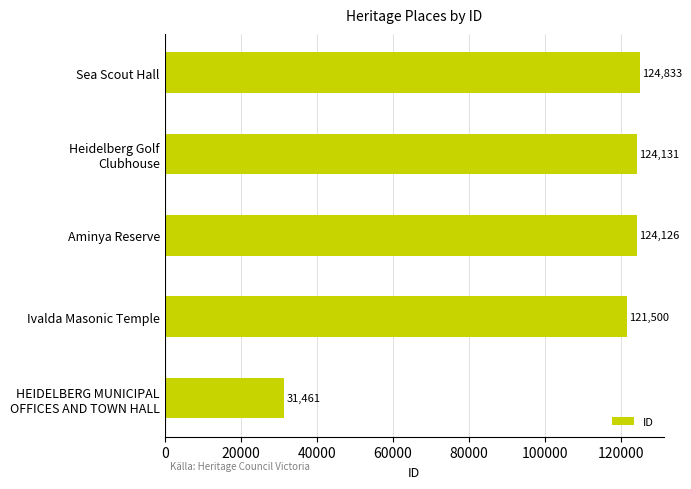

What is the difference between the second highest and minimum values?

92670